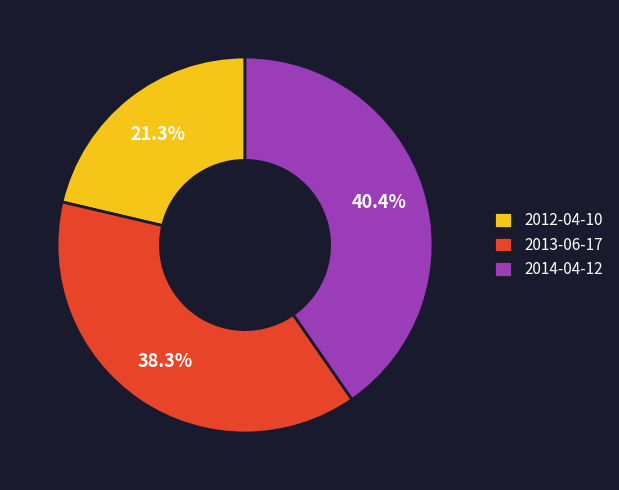

The 2013-06-17 slice represents 33% of the pie. True or false?

False